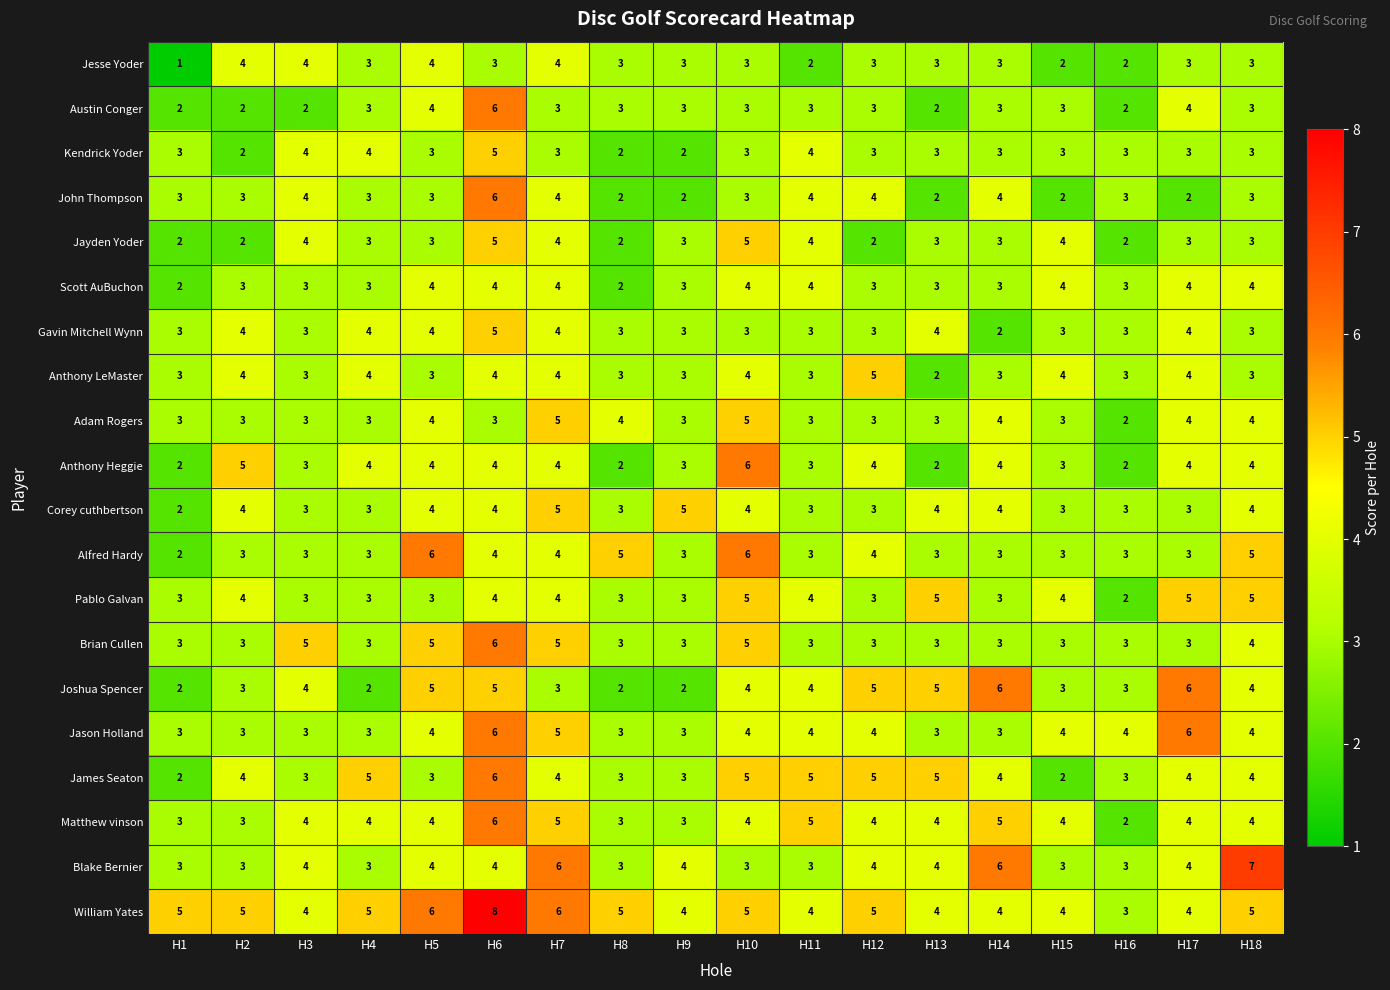

Count the Jesse Yoder values in the range 3 to 4.

14